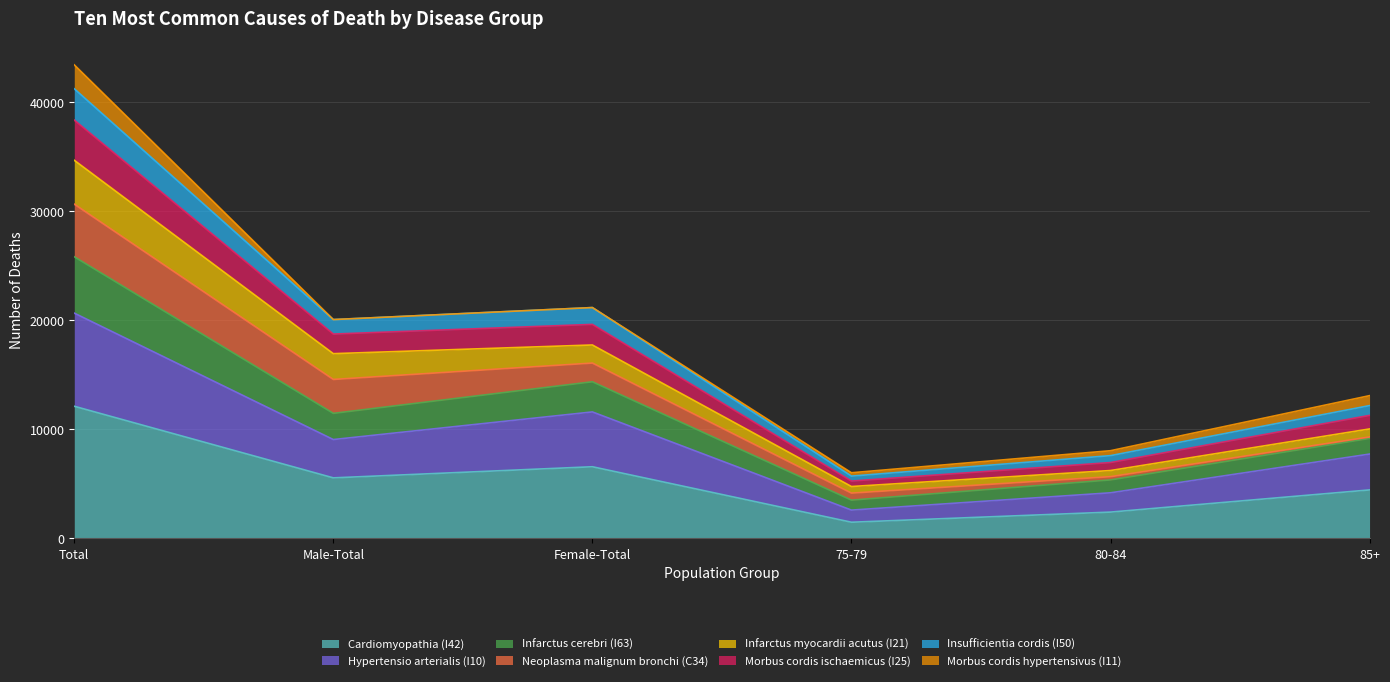

True or false: Morbus cordis ischaemicus (I25) and Infarctus cerebri (I63) cross at least once.

False